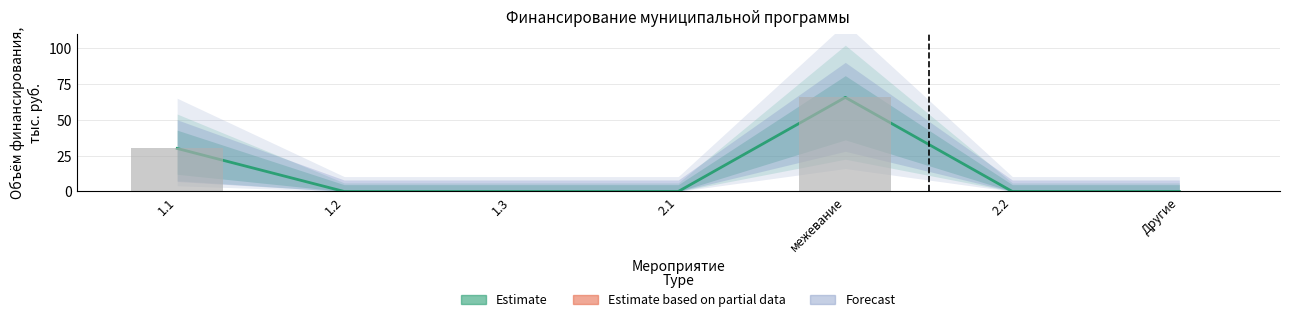

At which label is Estimate closest to 32?

1.1